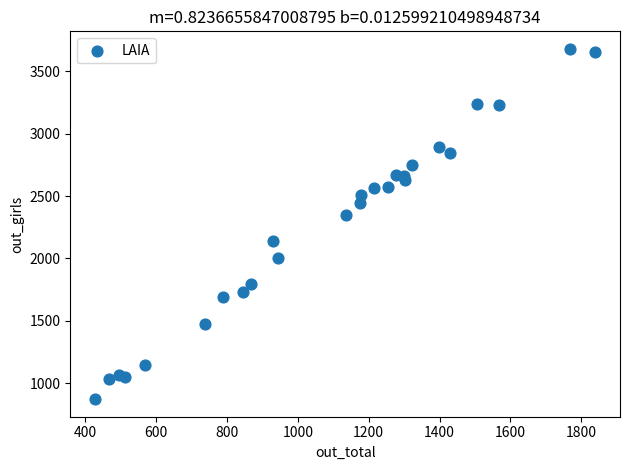

What Y value in the scatter plot is closest to 2276?

2351